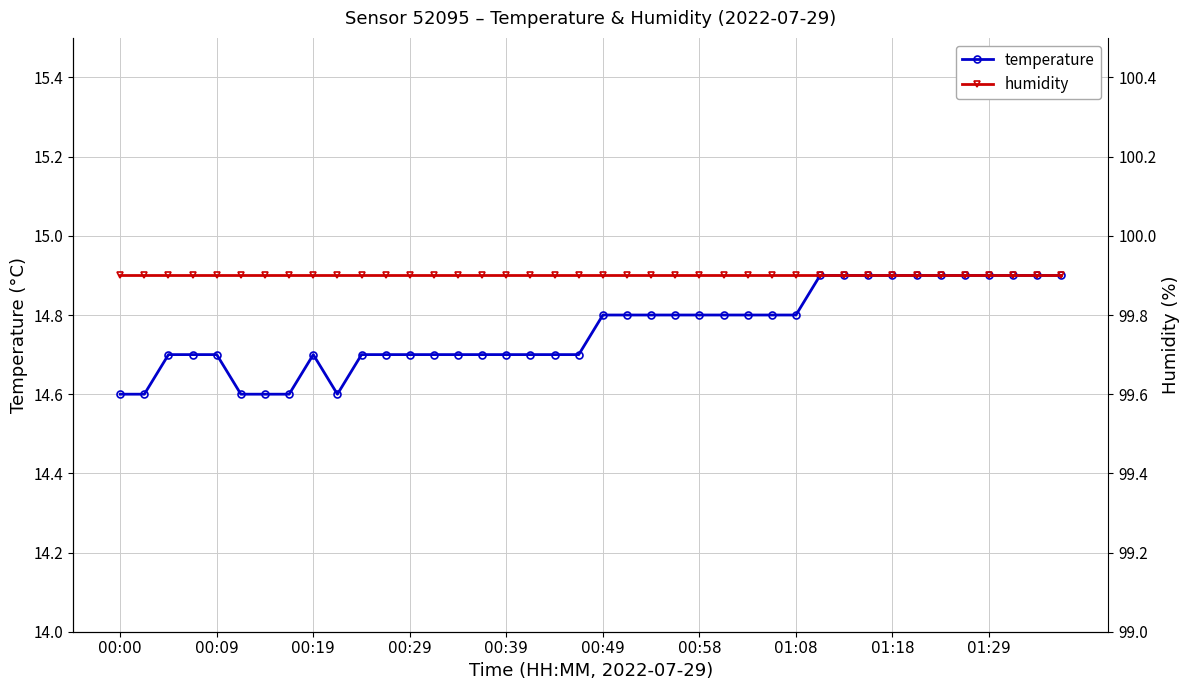

True or false: temperature has more than 0 points higher than both neighbors.

True